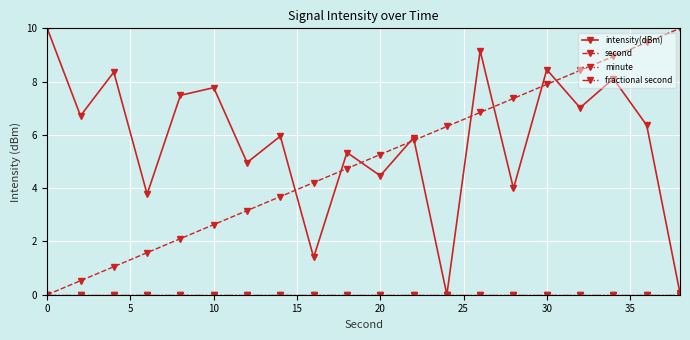

Is this an area chart (filled region under the line)?

No